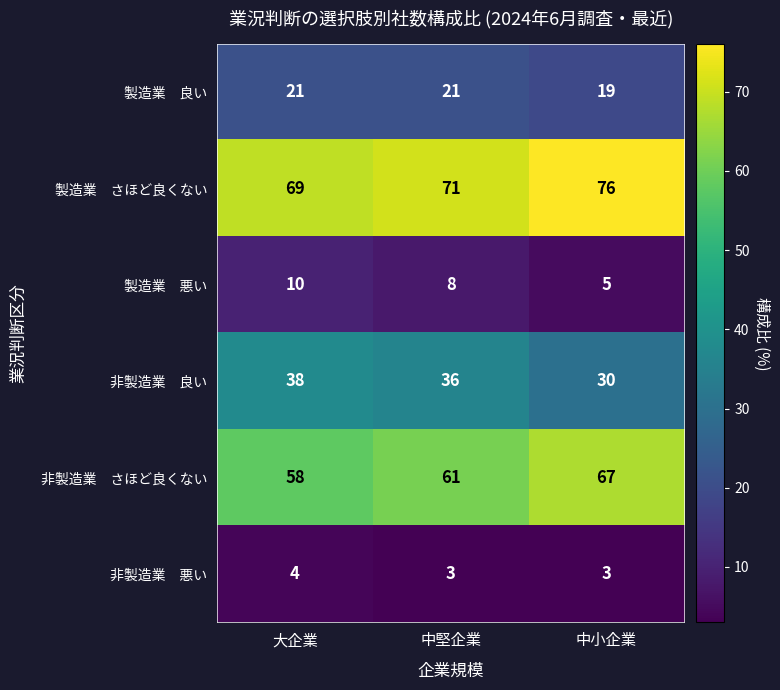

Which label corresponds to the largest value in the chart?

中小企業